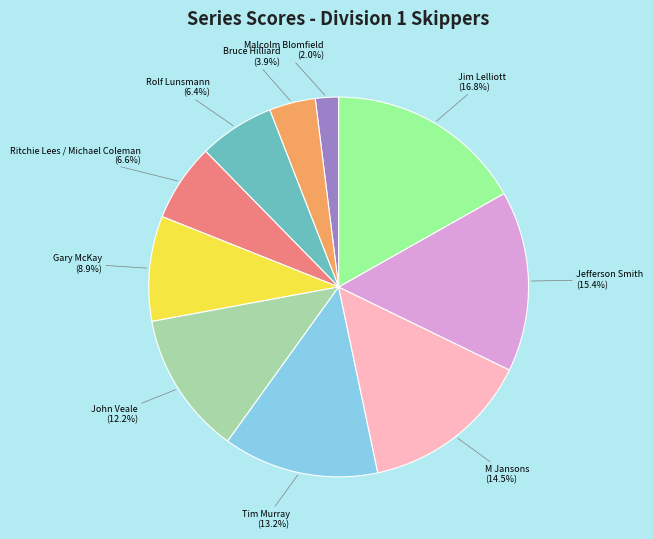

Is there a majority slice in this chart?

No